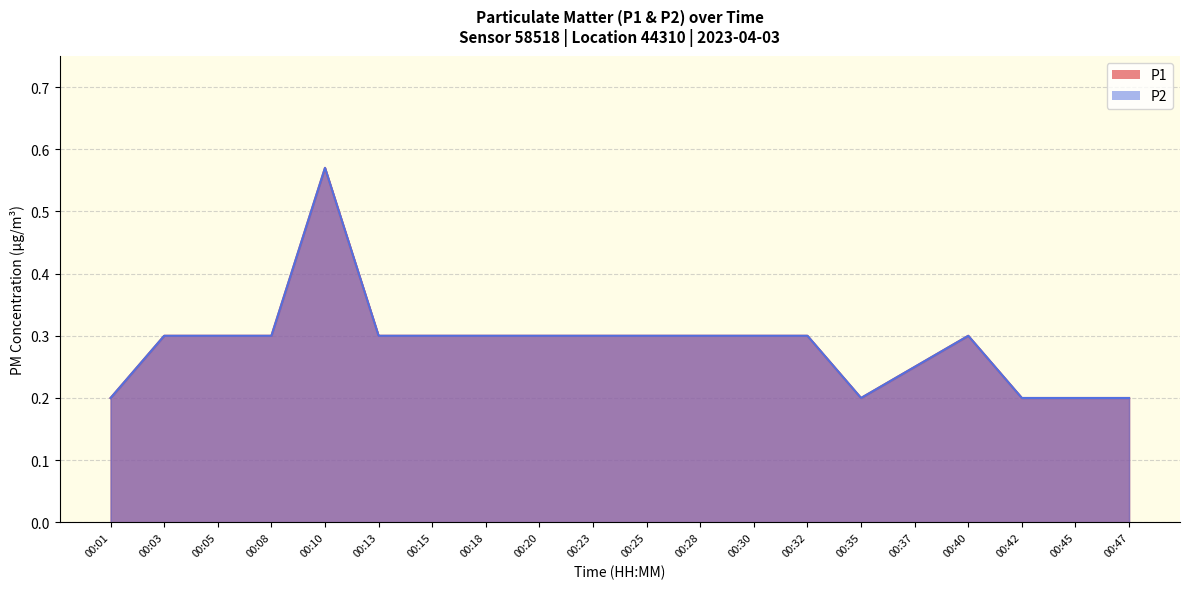

Between 00:32 and 00:05, which is larger?

00:32